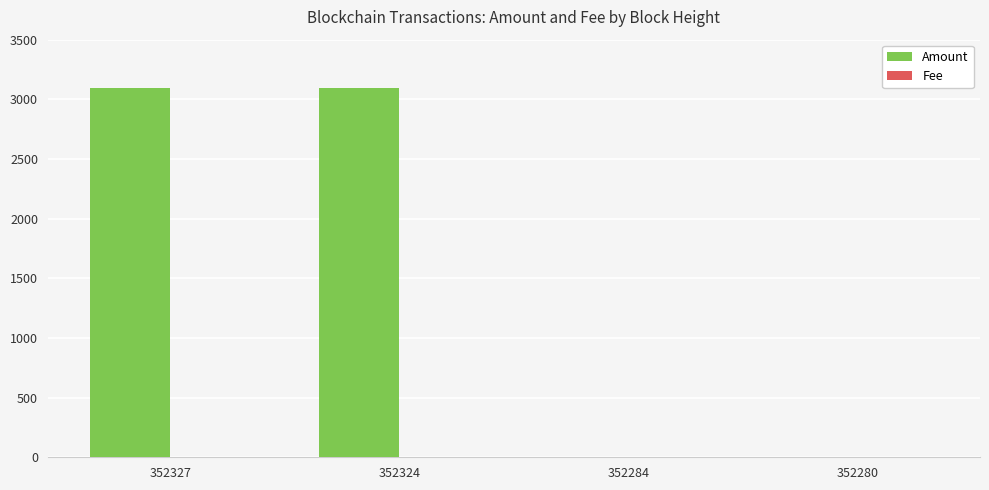

What is the sum of all Amount values?

6192.9